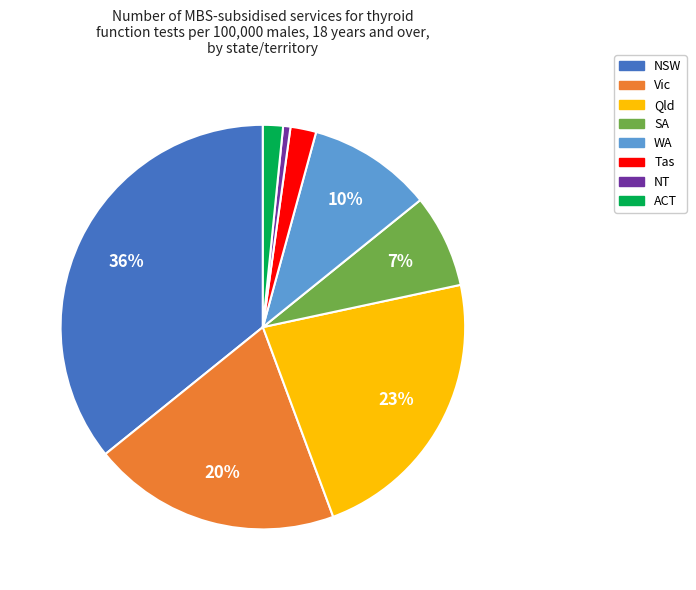

To the nearest percent, what percentage of the pie is ACT?

2%